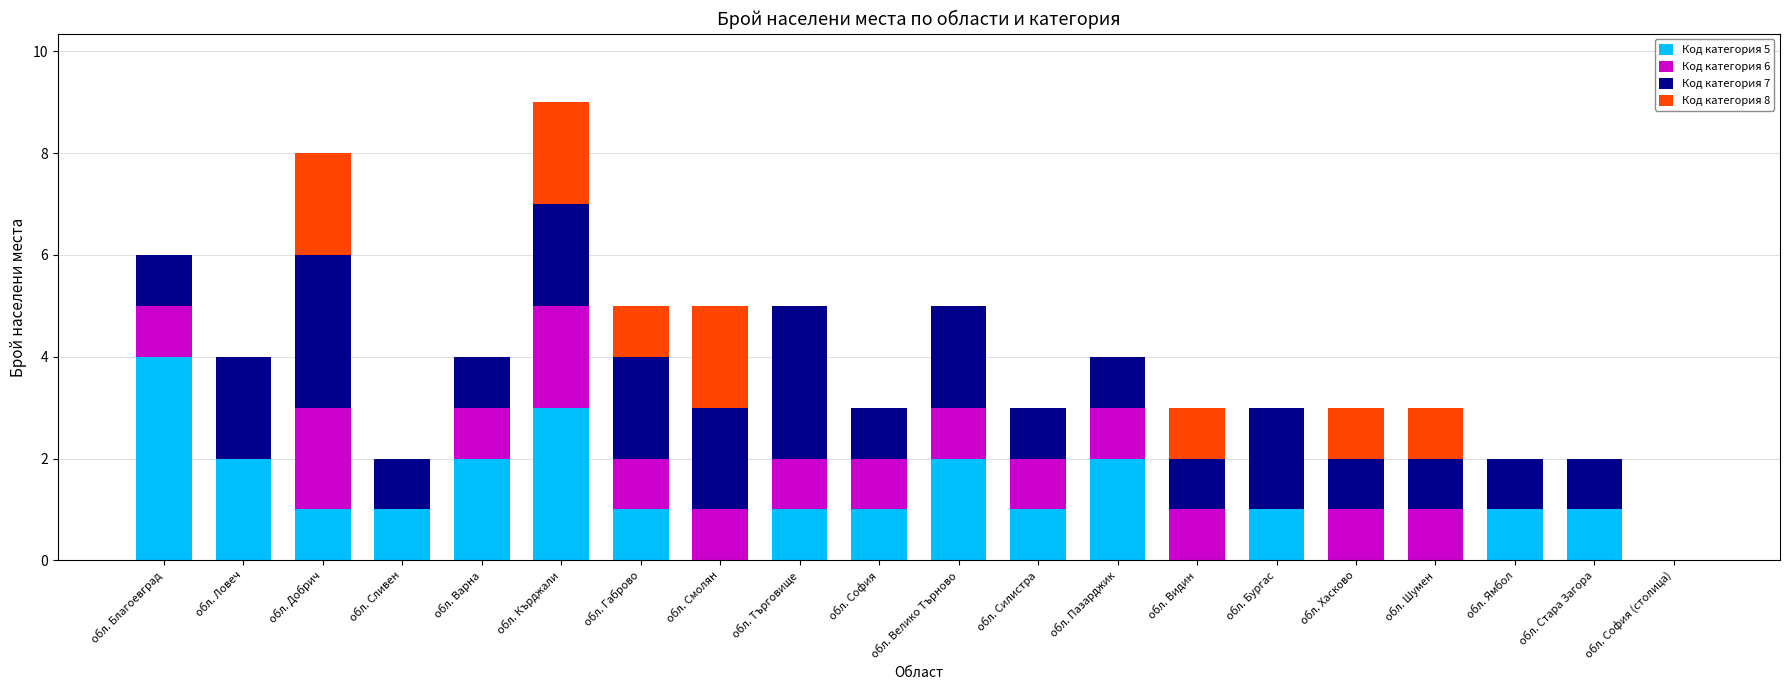

The Код категория 5 series shows 0 at обл. Видин. True or false?

True